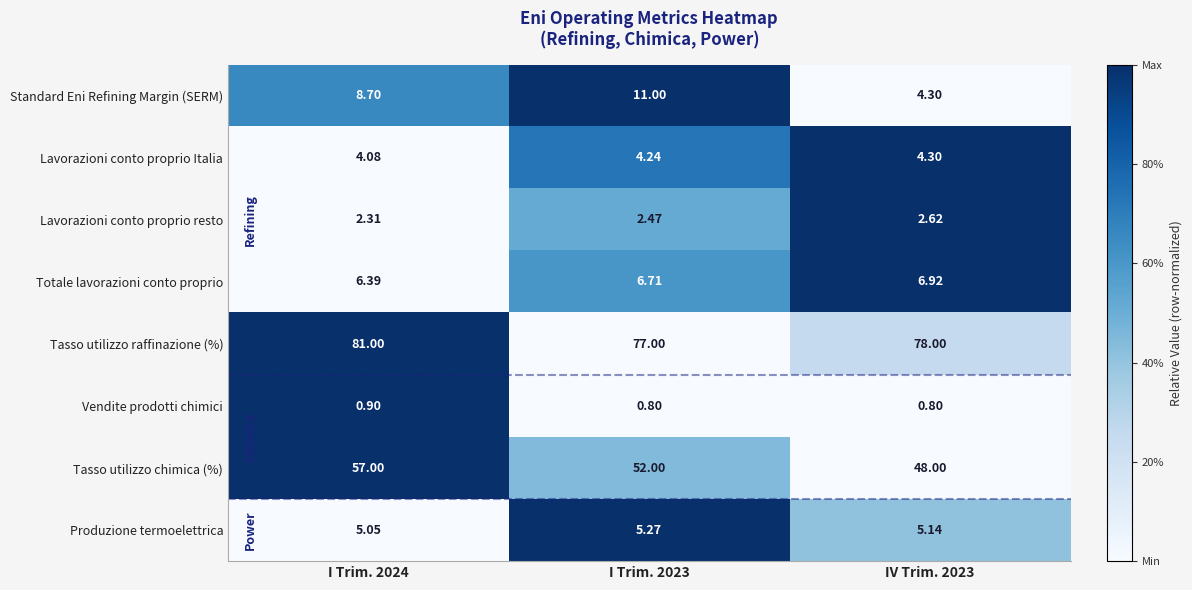

List the series in order of their peak value, lowest first.

Vendite prodotti chimici, Lavorazioni conto proprio resto, Lavorazioni conto proprio Italia, Produzione termoelettrica, Totale lavorazioni conto proprio, Standard Eni Refining Margin (SERM), Tasso utilizzo chimica (%), Tasso utilizzo raffinazione (%)